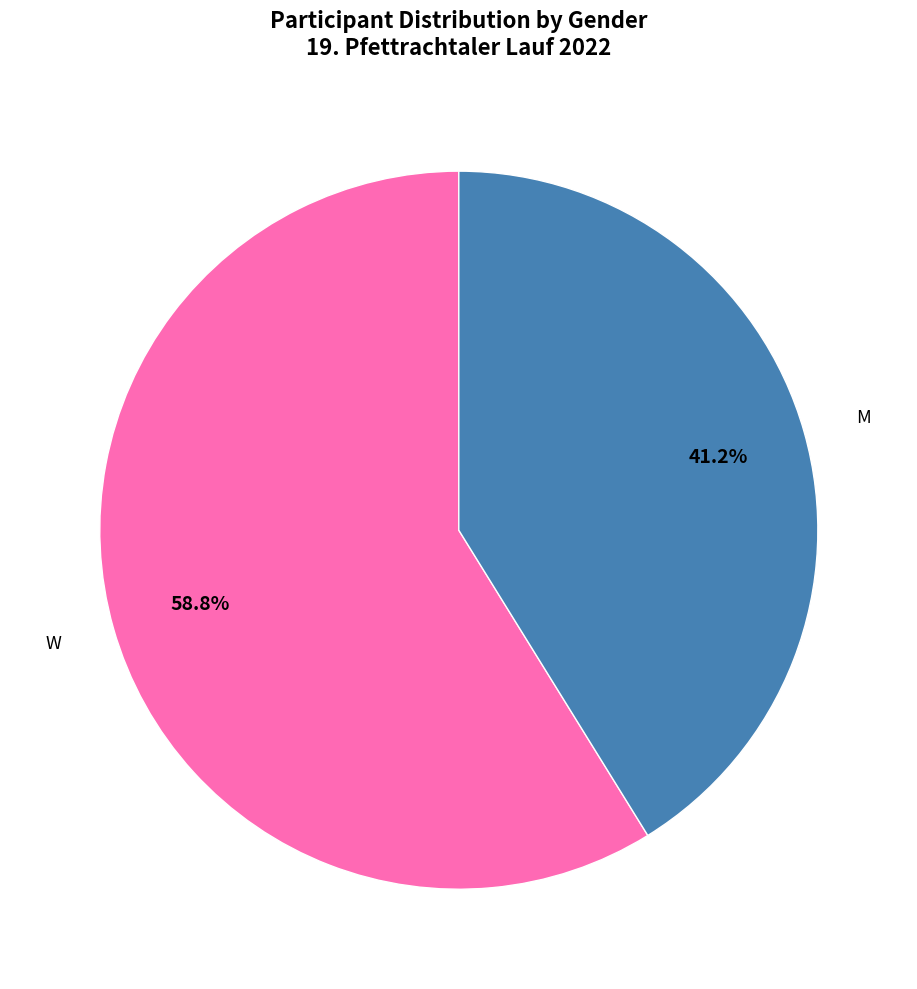

Is there a majority slice in this chart?

Yes